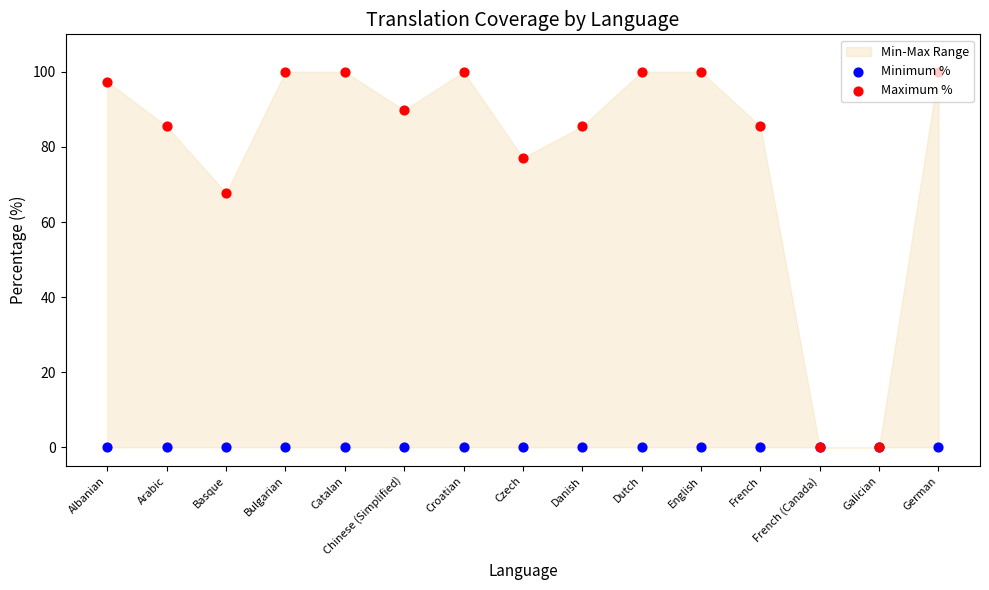

Is the value of Minimum % at Bulgarian greater than the value of Maximum % at Bulgarian?

No